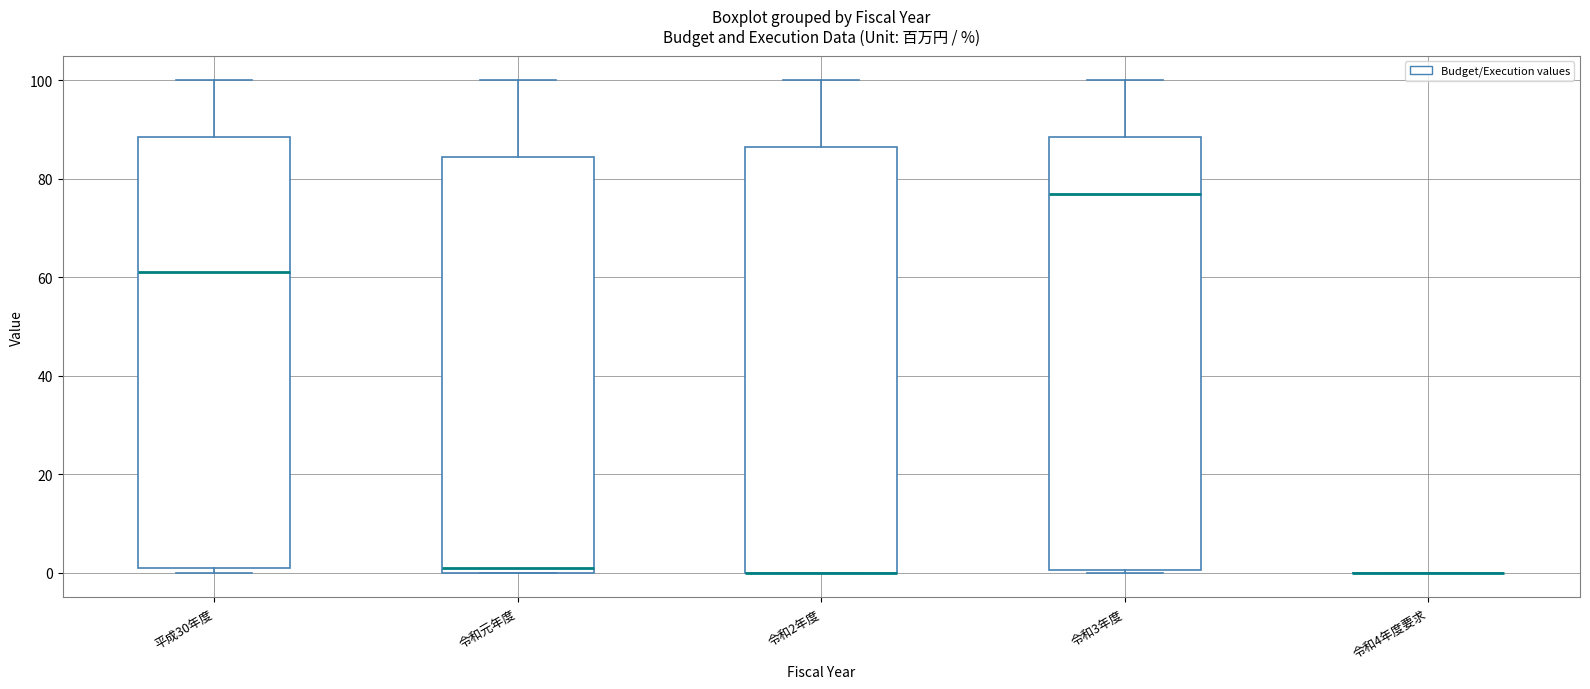

Where is the lower edge of the box for 平成30年度 on the y-axis? The values are not printed on the chart, so give them approximately, as read against the axis.

2